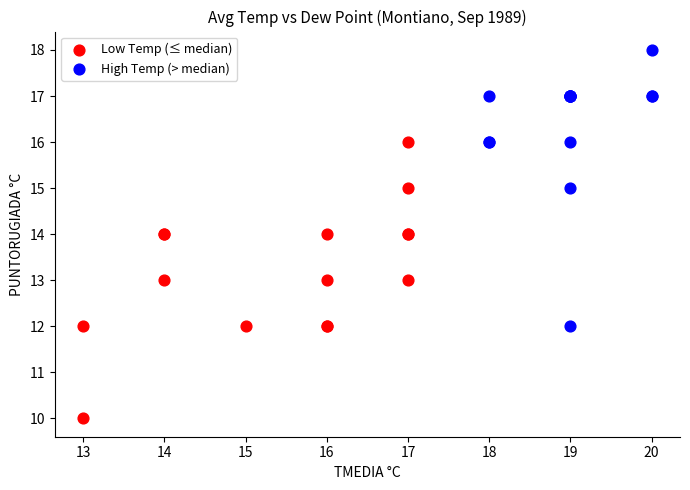

Which series contains the highest Y value?

High Temp (> median)